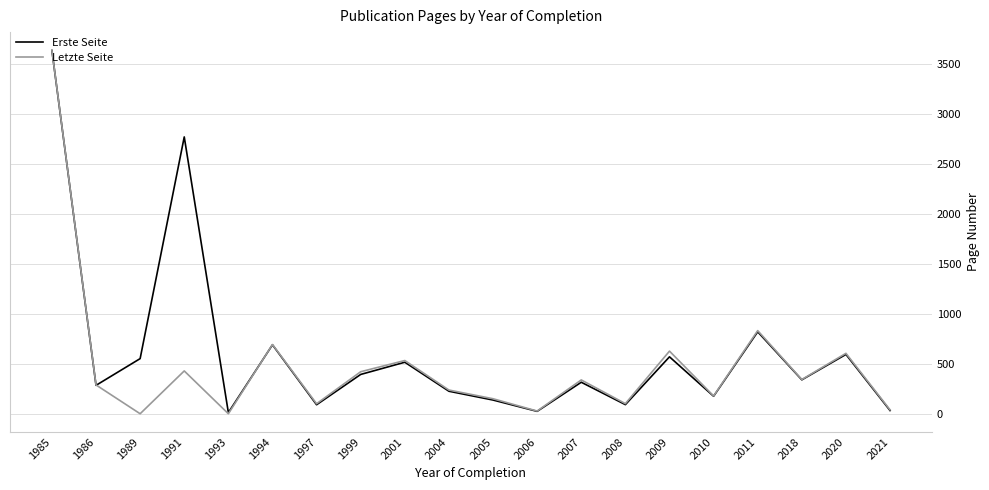

Which category has the highest value across all series?

1985